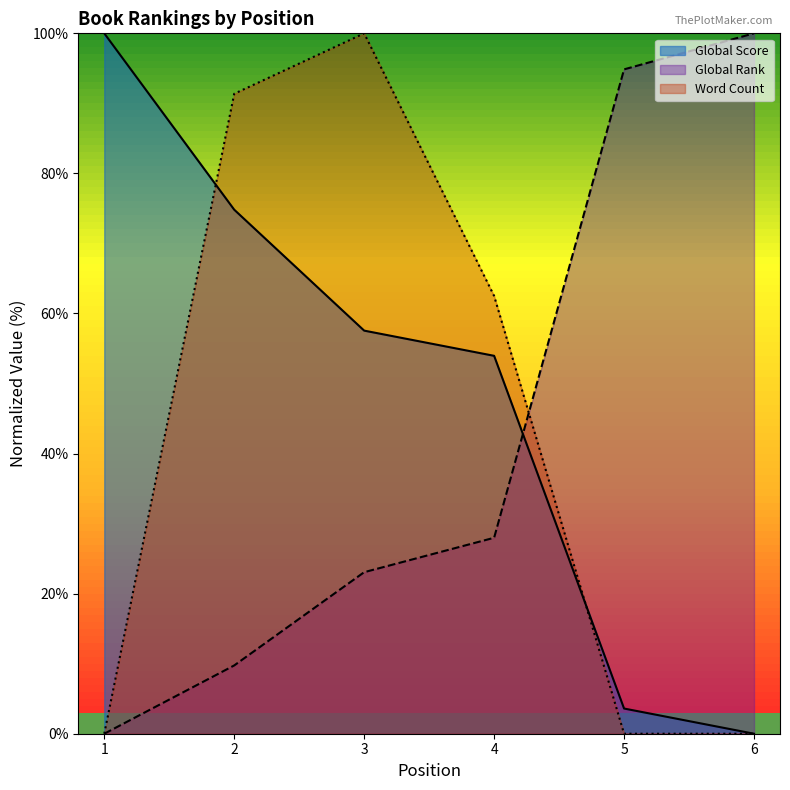

Reading left to right, extract all data points from this chart.

Global Score: 1=100.0	2=74.8	3=57.6	4=54.0	5=3.6	6=0.0
Global Rank: 1=0.0	2=9.8	3=23.1	4=28.0	5=94.9	6=100.0
Word Count: 1=0.0	2=91.4	3=100.0	4=62.5	5=0.0	6=0.0